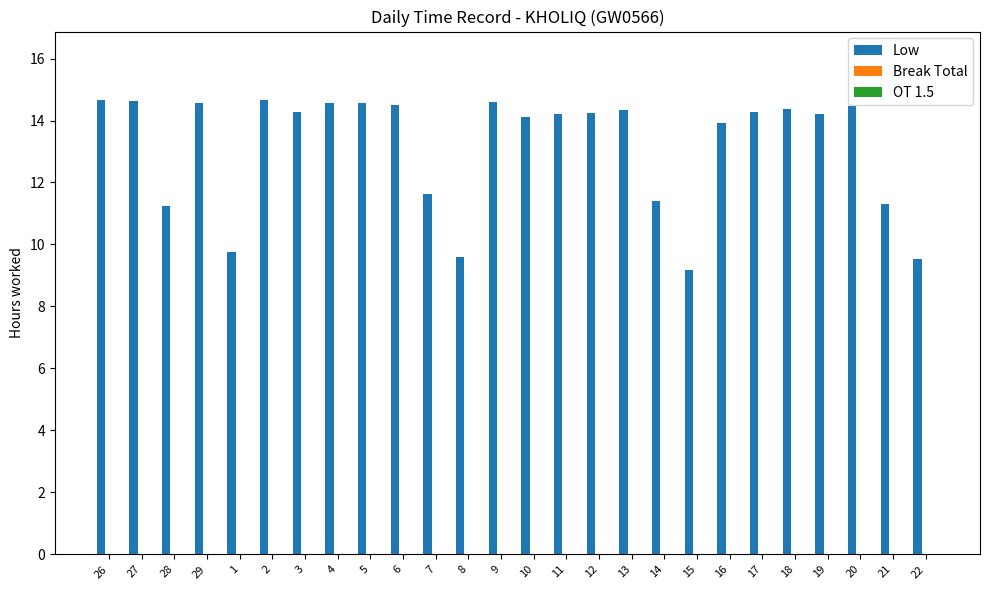

What is the value of the 8th bar from the left?

14.6